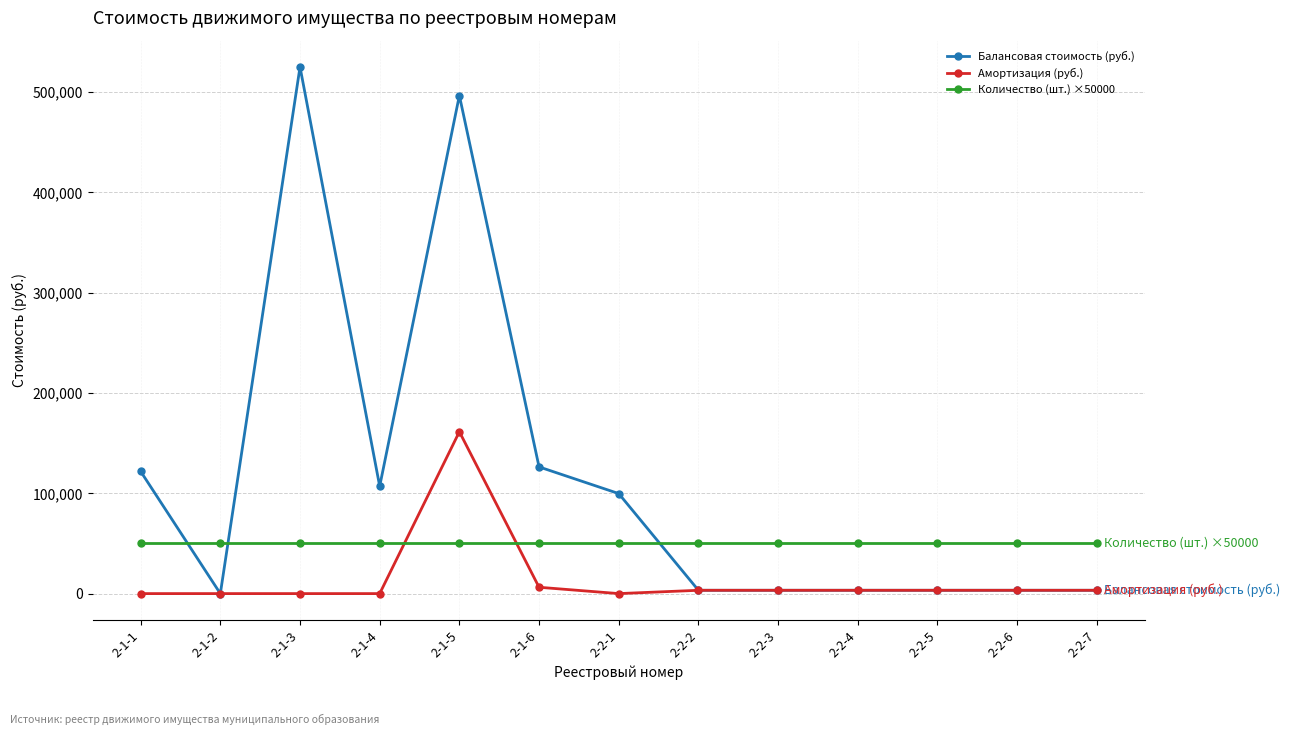

How many times do Количество (шт.) ×50000 and Балансовая стоимость (руб.) cross each other?

3